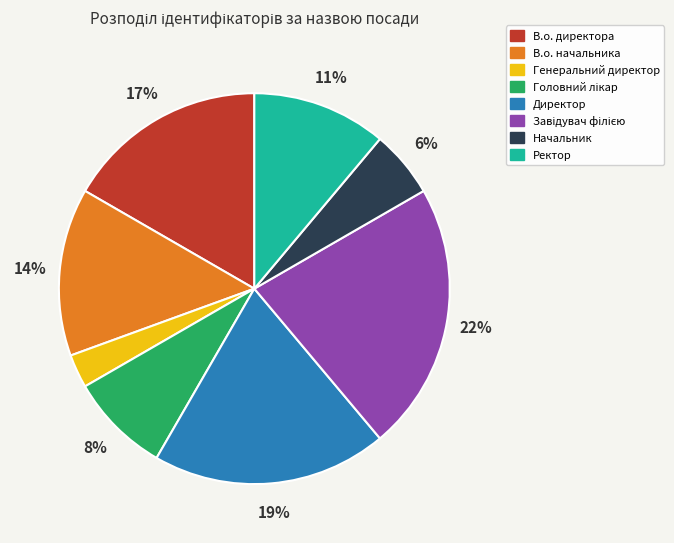

Do Начальник and Генеральний директор together represent more than half of the pie?

No